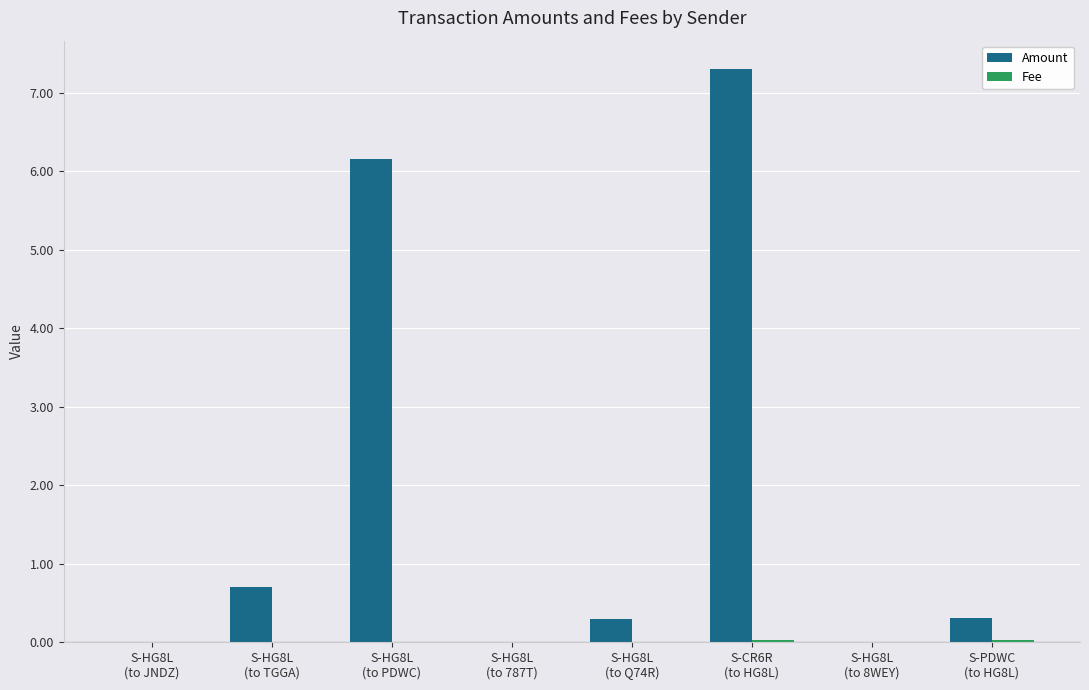

What is the highest value of the Amount series?

7.3